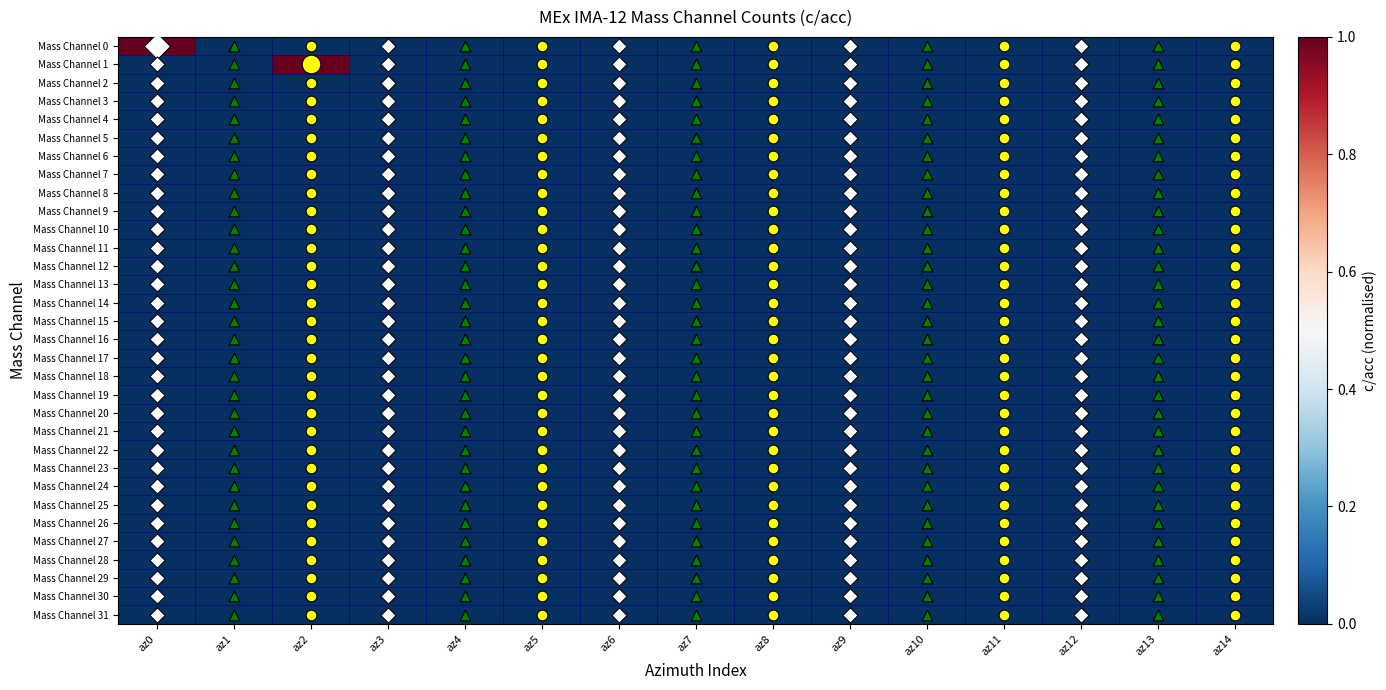

Reading left to right, transcribe all the data shown in this chart.

Mass Channel 0: az0=1	az1=0	az2=0	az3=0	az4=0	az5=0	az6=0	az7=0	az8=0	az9=0	az10=0	az11=0	az12=0	az13=0	az14=0
Mass Channel 1: az0=0	az1=0	az2=1	az3=0	az4=0	az5=0	az6=0	az7=0	az8=0	az9=0	az10=0	az11=0	az12=0	az13=0	az14=0
Mass Channel 2: az0=0	az1=0	az2=0	az3=0	az4=0	az5=0	az6=0	az7=0	az8=0	az9=0	az10=0	az11=0	az12=0	az13=0	az14=0
Mass Channel 3: az0=0	az1=0	az2=0	az3=0	az4=0	az5=0	az6=0	az7=0	az8=0	az9=0	az10=0	az11=0	az12=0	az13=0	az14=0
Mass Channel 4: az0=0	az1=0	az2=0	az3=0	az4=0	az5=0	az6=0	az7=0	az8=0	az9=0	az10=0	az11=0	az12=0	az13=0	az14=0
Mass Channel 5: az0=0	az1=0	az2=0	az3=0	az4=0	az5=0	az6=0	az7=0	az8=0	az9=0	az10=0	az11=0	az12=0	az13=0	az14=0
Mass Channel 6: az0=0	az1=0	az2=0	az3=0	az4=0	az5=0	az6=0	az7=0	az8=0	az9=0	az10=0	az11=0	az12=0	az13=0	az14=0
Mass Channel 7: az0=0	az1=0	az2=0	az3=0	az4=0	az5=0	az6=0	az7=0	az8=0	az9=0	az10=0	az11=0	az12=0	az13=0	az14=0
Mass Channel 8: az0=0	az1=0	az2=0	az3=0	az4=0	az5=0	az6=0	az7=0	az8=0	az9=0	az10=0	az11=0	az12=0	az13=0	az14=0
Mass Channel 9: az0=0	az1=0	az2=0	az3=0	az4=0	az5=0	az6=0	az7=0	az8=0	az9=0	az10=0	az11=0	az12=0	az13=0	az14=0
Mass Channel 10: az0=0	az1=0	az2=0	az3=0	az4=0	az5=0	az6=0	az7=0	az8=0	az9=0	az10=0	az11=0	az12=0	az13=0	az14=0
Mass Channel 11: az0=0	az1=0	az2=0	az3=0	az4=0	az5=0	az6=0	az7=0	az8=0	az9=0	az10=0	az11=0	az12=0	az13=0	az14=0
Mass Channel 12: az0=0	az1=0	az2=0	az3=0	az4=0	az5=0	az6=0	az7=0	az8=0	az9=0	az10=0	az11=0	az12=0	az13=0	az14=0
Mass Channel 13: az0=0	az1=0	az2=0	az3=0	az4=0	az5=0	az6=0	az7=0	az8=0	az9=0	az10=0	az11=0	az12=0	az13=0	az14=0
Mass Channel 14: az0=0	az1=0	az2=0	az3=0	az4=0	az5=0	az6=0	az7=0	az8=0	az9=0	az10=0	az11=0	az12=0	az13=0	az14=0
Mass Channel 15: az0=0	az1=0	az2=0	az3=0	az4=0	az5=0	az6=0	az7=0	az8=0	az9=0	az10=0	az11=0	az12=0	az13=0	az14=0
Mass Channel 16: az0=0	az1=0	az2=0	az3=0	az4=0	az5=0	az6=0	az7=0	az8=0	az9=0	az10=0	az11=0	az12=0	az13=0	az14=0
Mass Channel 17: az0=0	az1=0	az2=0	az3=0	az4=0	az5=0	az6=0	az7=0	az8=0	az9=0	az10=0	az11=0	az12=0	az13=0	az14=0
Mass Channel 18: az0=0	az1=0	az2=0	az3=0	az4=0	az5=0	az6=0	az7=0	az8=0	az9=0	az10=0	az11=0	az12=0	az13=0	az14=0
Mass Channel 19: az0=0	az1=0	az2=0	az3=0	az4=0	az5=0	az6=0	az7=0	az8=0	az9=0	az10=0	az11=0	az12=0	az13=0	az14=0
Mass Channel 20: az0=0	az1=0	az2=0	az3=0	az4=0	az5=0	az6=0	az7=0	az8=0	az9=0	az10=0	az11=0	az12=0	az13=0	az14=0
Mass Channel 21: az0=0	az1=0	az2=0	az3=0	az4=0	az5=0	az6=0	az7=0	az8=0	az9=0	az10=0	az11=0	az12=0	az13=0	az14=0
Mass Channel 22: az0=0	az1=0	az2=0	az3=0	az4=0	az5=0	az6=0	az7=0	az8=0	az9=0	az10=0	az11=0	az12=0	az13=0	az14=0
Mass Channel 23: az0=0	az1=0	az2=0	az3=0	az4=0	az5=0	az6=0	az7=0	az8=0	az9=0	az10=0	az11=0	az12=0	az13=0	az14=0
Mass Channel 24: az0=0	az1=0	az2=0	az3=0	az4=0	az5=0	az6=0	az7=0	az8=0	az9=0	az10=0	az11=0	az12=0	az13=0	az14=0
Mass Channel 25: az0=0	az1=0	az2=0	az3=0	az4=0	az5=0	az6=0	az7=0	az8=0	az9=0	az10=0	az11=0	az12=0	az13=0	az14=0
Mass Channel 26: az0=0	az1=0	az2=0	az3=0	az4=0	az5=0	az6=0	az7=0	az8=0	az9=0	az10=0	az11=0	az12=0	az13=0	az14=0
Mass Channel 27: az0=0	az1=0	az2=0	az3=0	az4=0	az5=0	az6=0	az7=0	az8=0	az9=0	az10=0	az11=0	az12=0	az13=0	az14=0
Mass Channel 28: az0=0	az1=0	az2=0	az3=0	az4=0	az5=0	az6=0	az7=0	az8=0	az9=0	az10=0	az11=0	az12=0	az13=0	az14=0
Mass Channel 29: az0=0	az1=0	az2=0	az3=0	az4=0	az5=0	az6=0	az7=0	az8=0	az9=0	az10=0	az11=0	az12=0	az13=0	az14=0
Mass Channel 30: az0=0	az1=0	az2=0	az3=0	az4=0	az5=0	az6=0	az7=0	az8=0	az9=0	az10=0	az11=0	az12=0	az13=0	az14=0
Mass Channel 31: az0=0	az1=0	az2=0	az3=0	az4=0	az5=0	az6=0	az7=0	az8=0	az9=0	az10=0	az11=0	az12=0	az13=0	az14=0